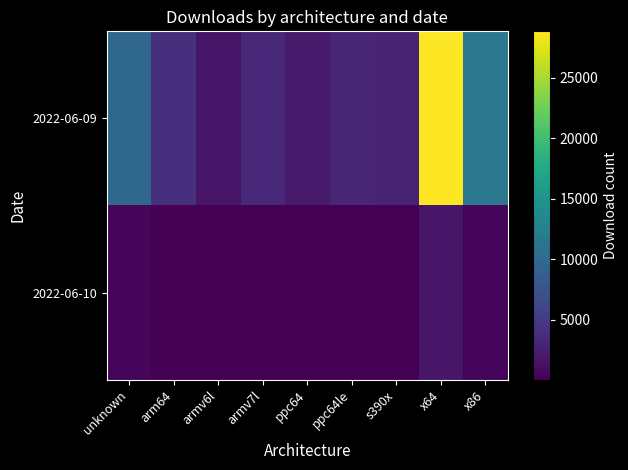

Reading left to right, list all the values displayed in this chart.

2022-06-09: unknown=9766	arm64=3959	armv6l=1719	armv7l=3291	ppc64=2141	ppc64le=3120	s390x=2818	x64=28830	x86=11492
2022-06-10: unknown=489	arm64=111	armv6l=33	armv7l=76	ppc64=42	ppc64le=64	s390x=49	x64=1818	x86=372